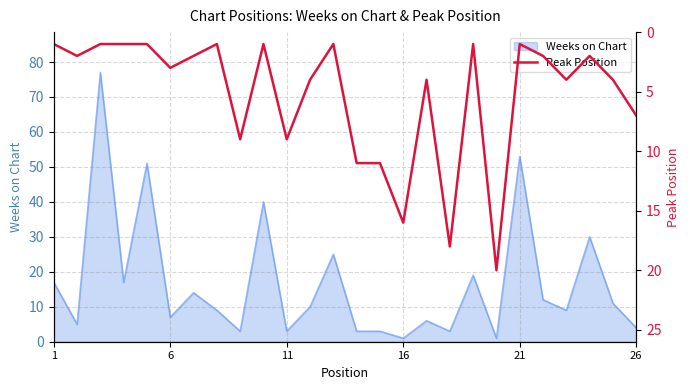

The Weeks on Chart series shows 53 at 21. True or false?

True